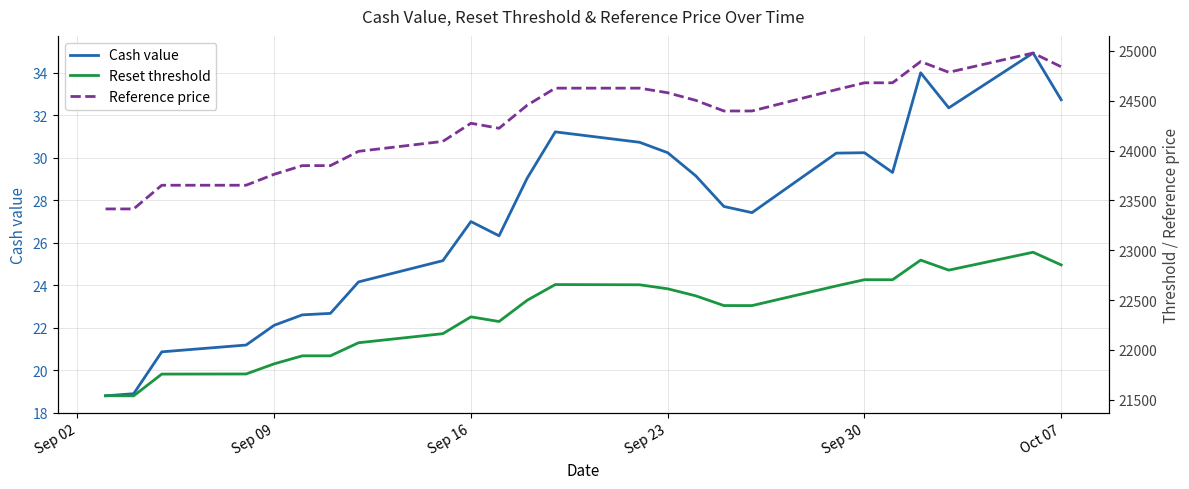

True or false: Cash value has a value of 40.6 at Sep 30.

False